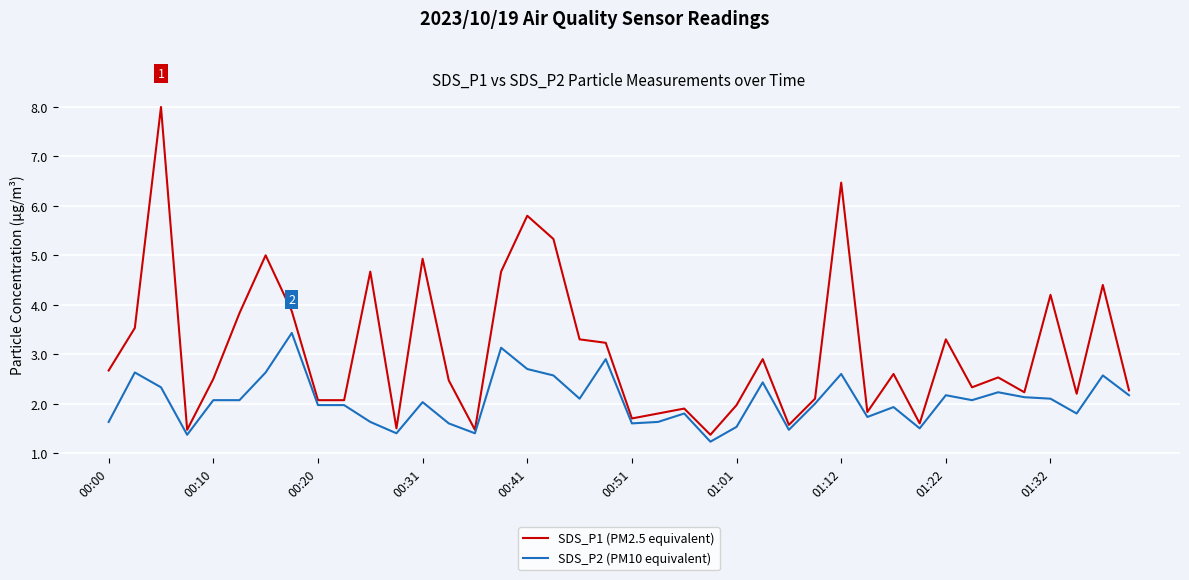

What is the lowest value of the SDS_P2 (PM10 equivalent) series?

1.2